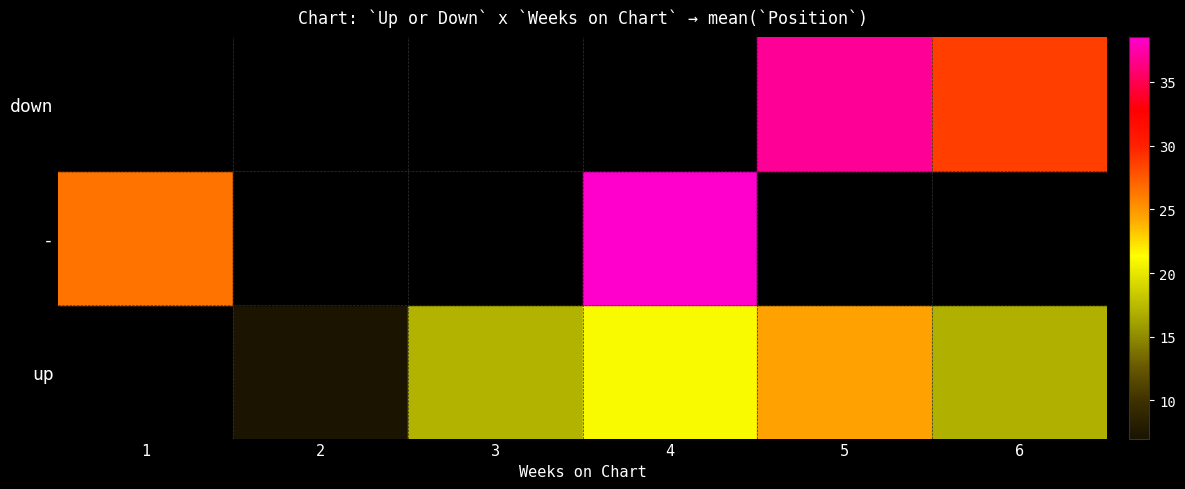

What is the smallest value displayed?

7.0